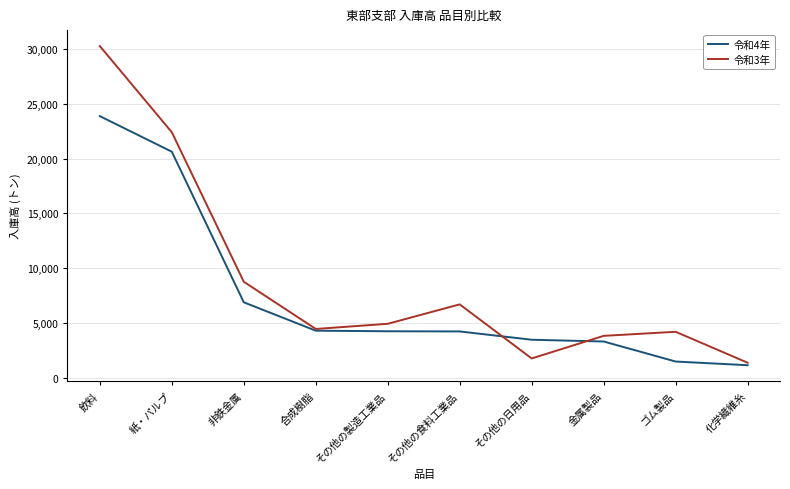

At その他の食料工業品, list the series in order from largest to smallest.

令和3年, 令和4年